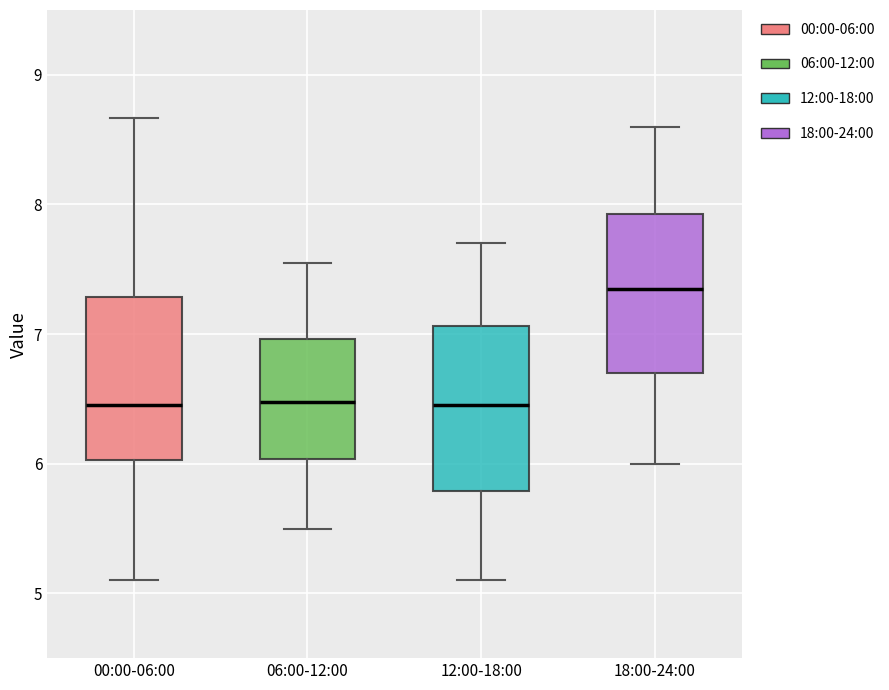

Where does the upper whisker of the box for 00:00-06:00 end on the y-axis? The values are not printed on the chart, so give them approximately, as read against the axis.

8.7